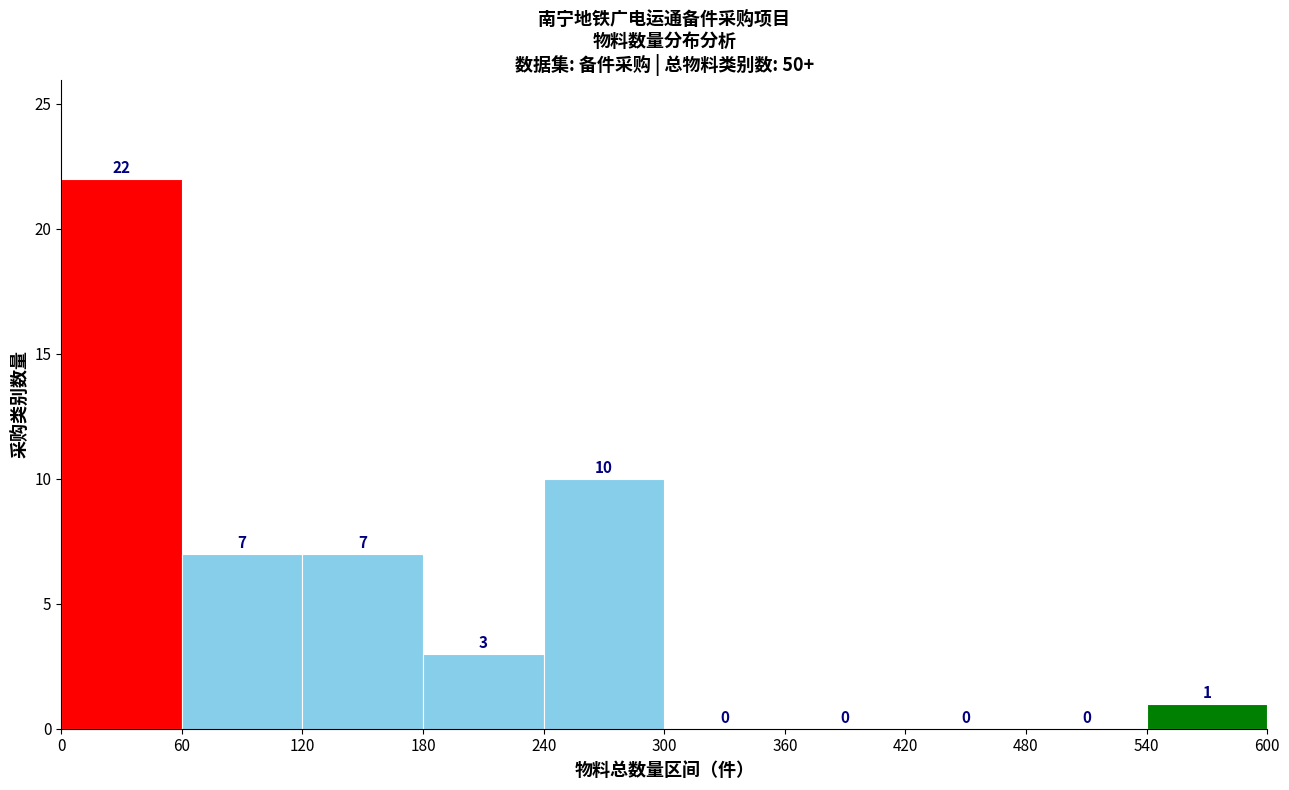

What is the height of the bar covering 240 to 300 on the x-axis?

10